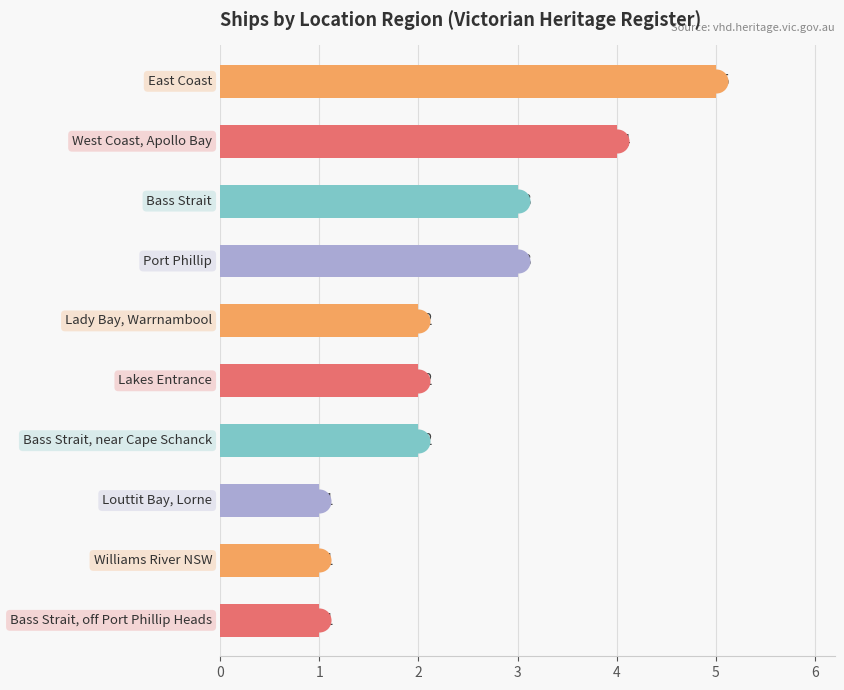

Approximately how many times larger is the value at 2 compared to 6?

3.0